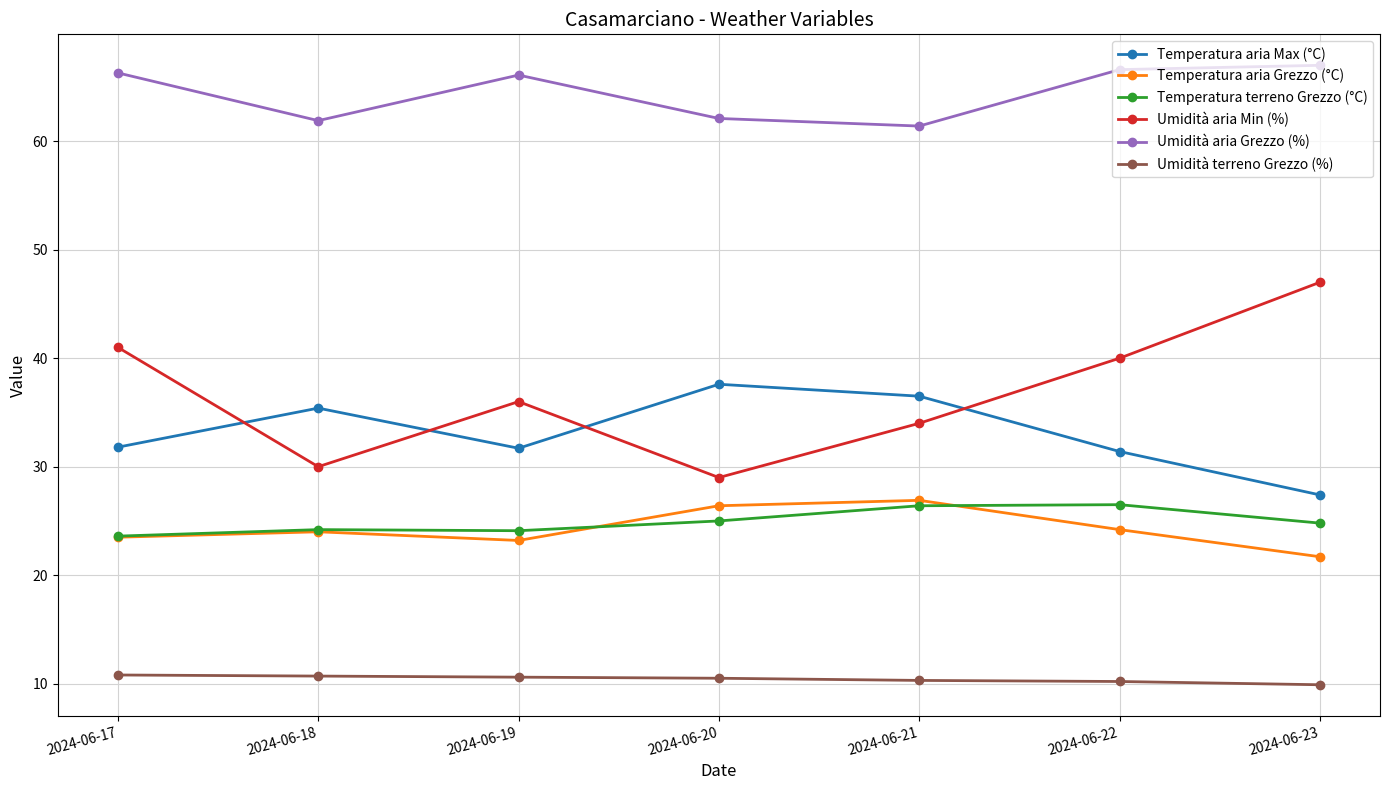

The value of Temperatura aria Grezzo (°C) at 2024-06-21 is 39.2. True or false?

False